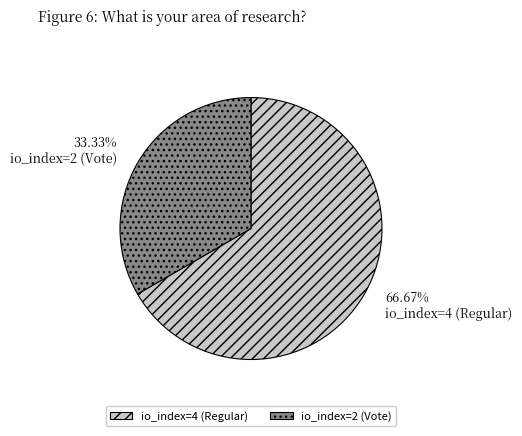

To the nearest percent, what is the difference between the io_index=4 (Regular) and io_index=2 (Vote) slice percentages?

33%